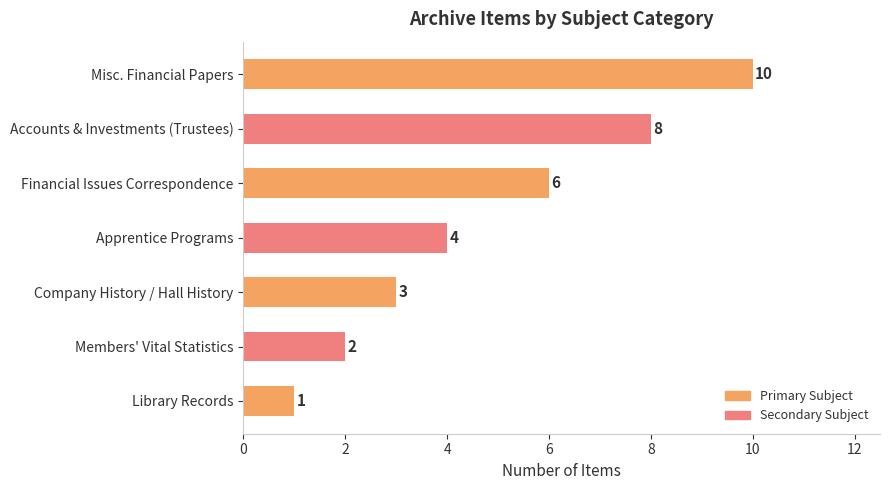

Which label corresponds to the smallest value in the chart?

Library Records